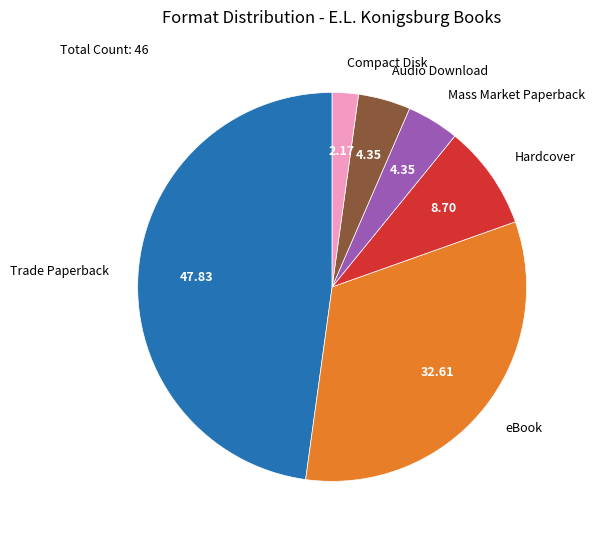

The Mass Market Paperback slice represents 16% of the pie. True or false?

False